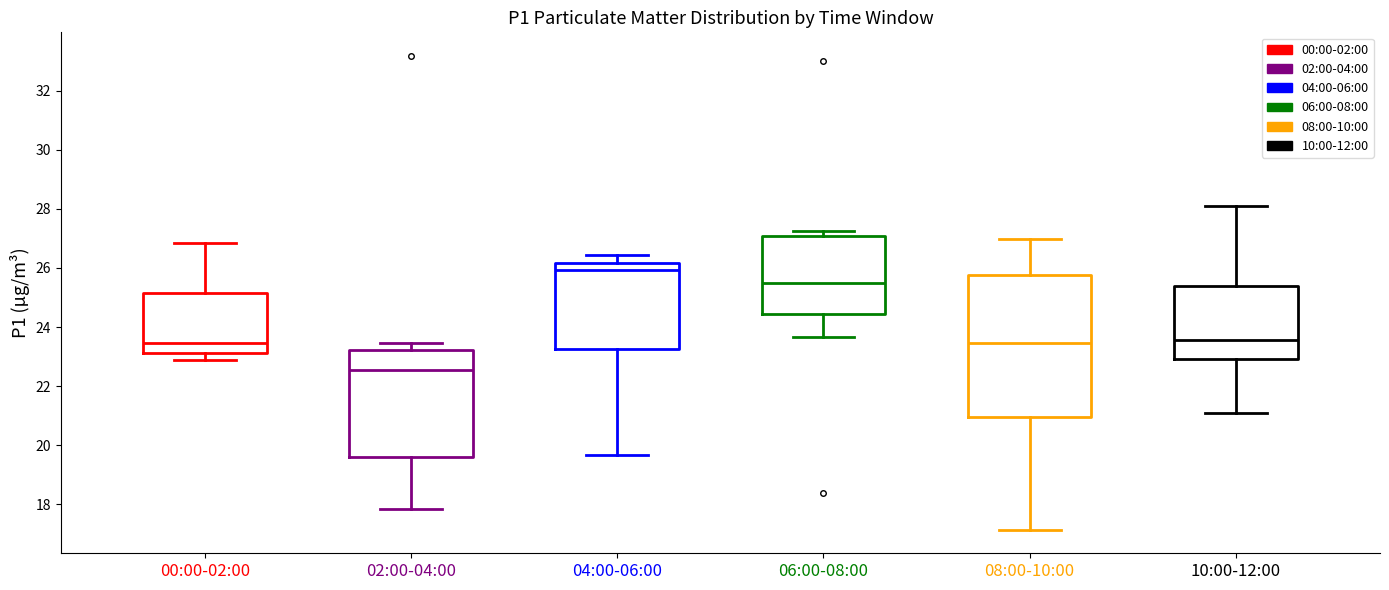

Which box's median line is the lowest?

02:00-04:00